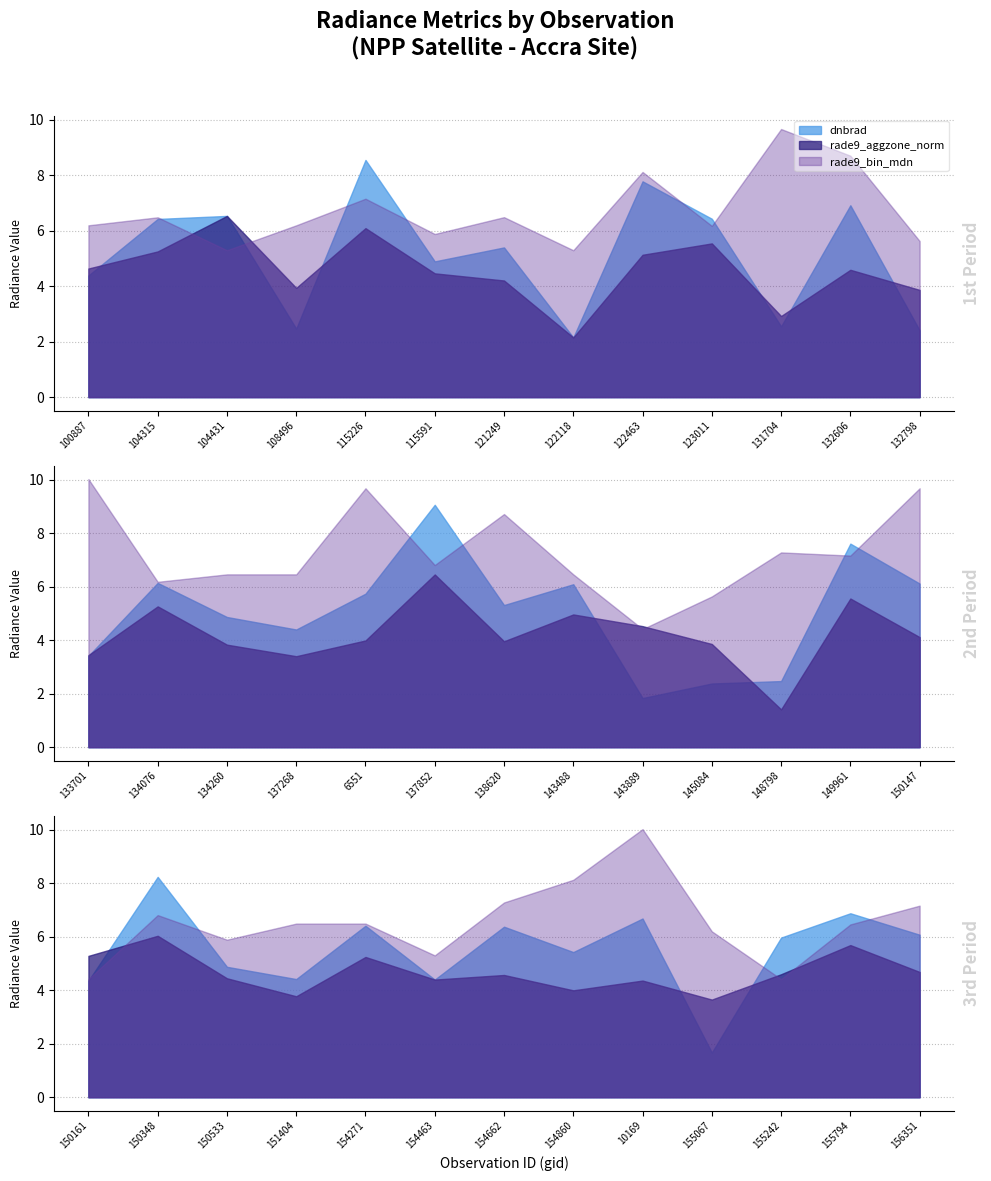

What is the difference between the maximum and minimum values in the rade9_aggzone_norm series?

5.1